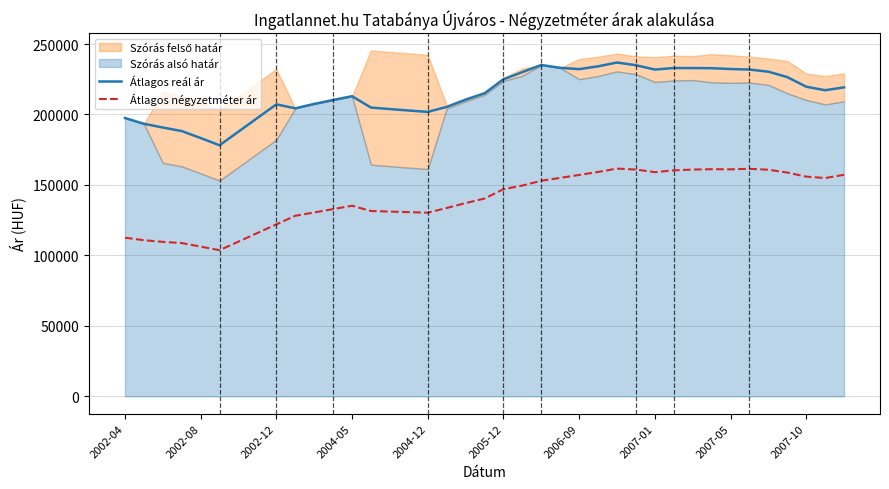

True or false: Átlagos négyzetméter ár and Átlagos reál ár intersect in this chart.

False